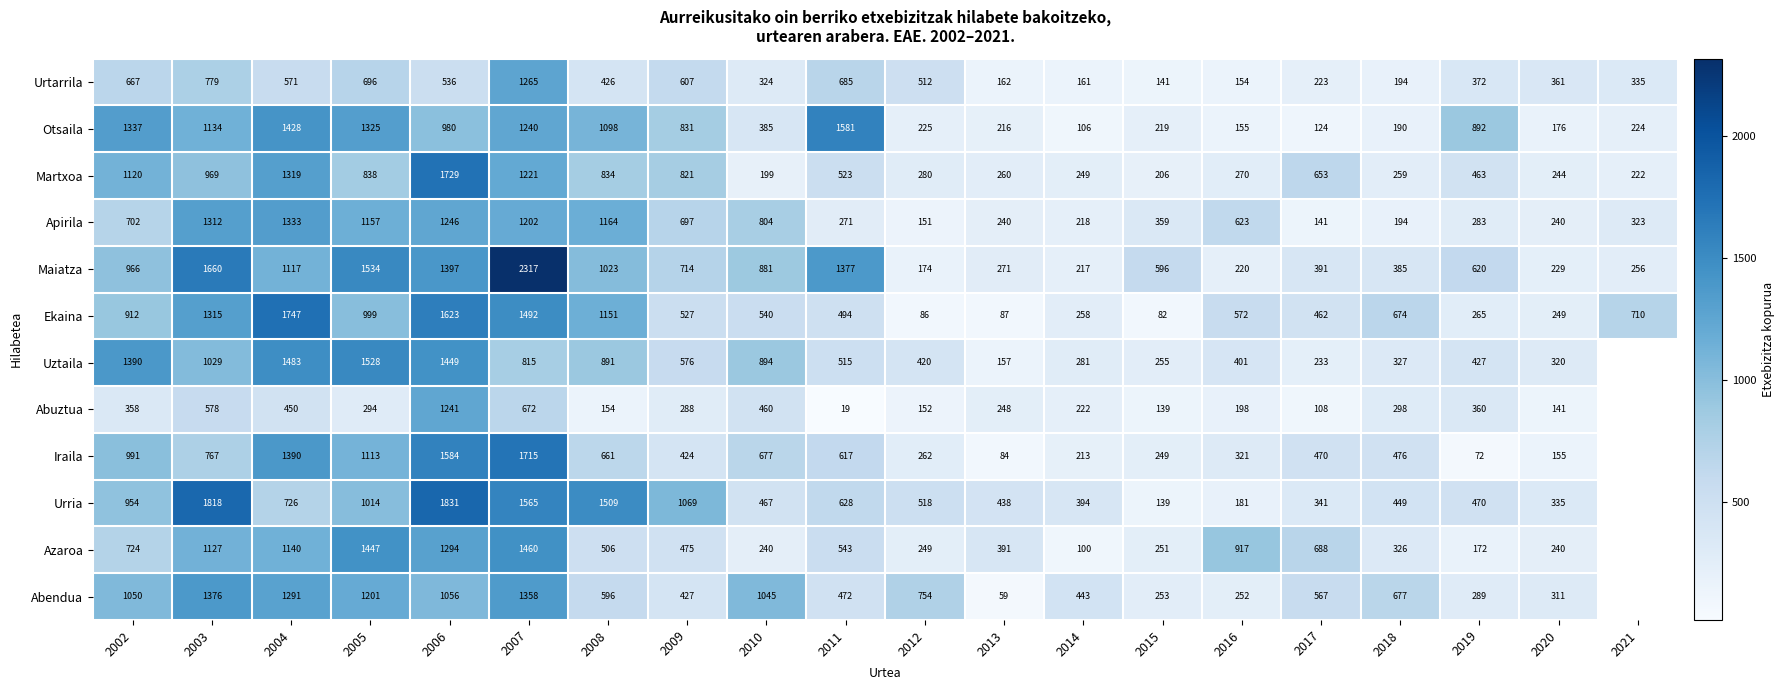

At which label is Apirila closest to 737?

2002